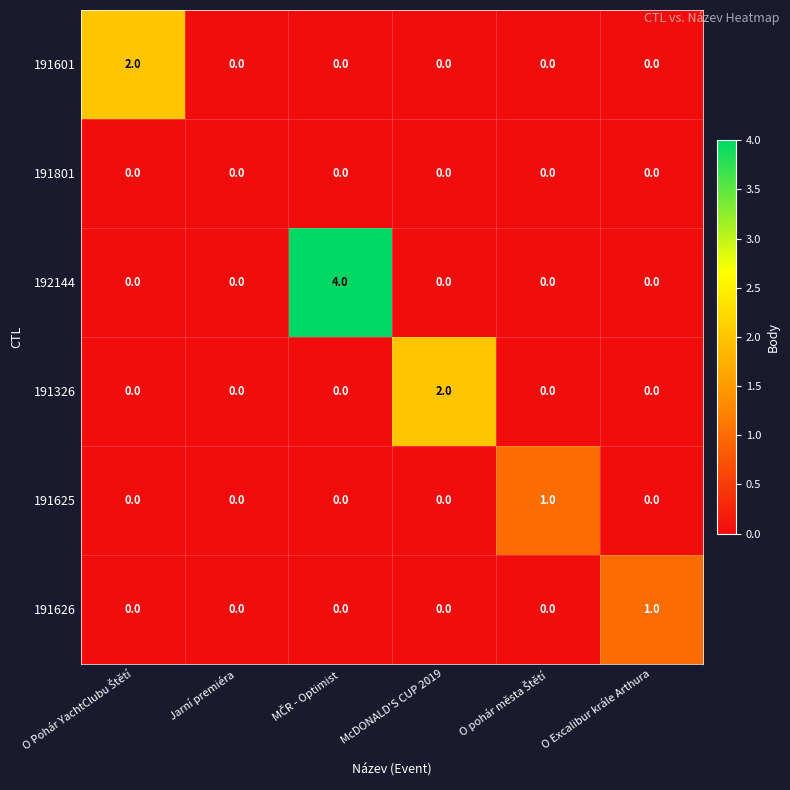

Is it true that 191326 equals -1 at Jarní premiéra?

False